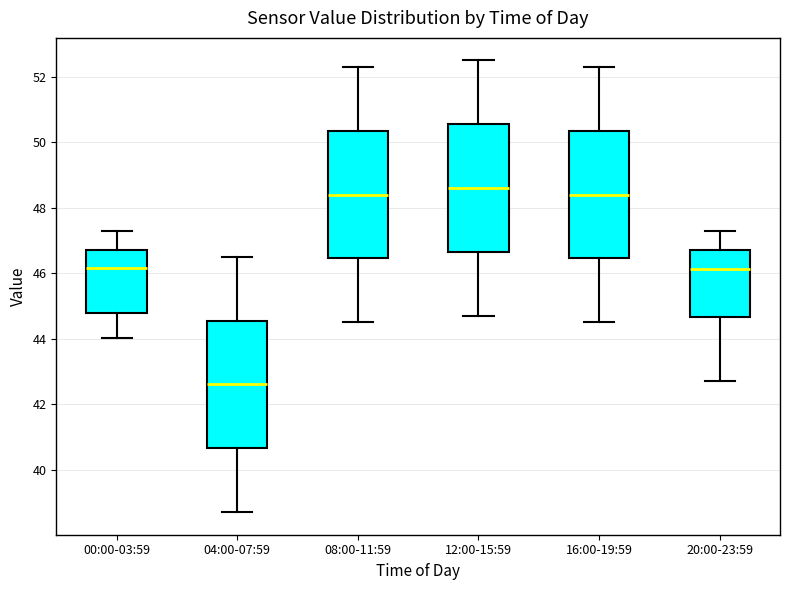

Reading left to right, read every box against the y-axis: the position of its median line, the range the box covers, and the ends of its whiskers. The values are not printed on the chart, so give them approximately, as read against the axis.

00:00-03:59: median 46.2, box 44.8 to 46.8, whiskers 44.0 to 47.2
04:00-07:59: median 42.6, box 40.6 to 44.6, whiskers 38.8 to 46.6
08:00-11:59: median 48.4, box 46.4 to 50.4, whiskers 44.6 to 52.4
12:00-15:59: median 48.6, box 46.6 to 50.6, whiskers 44.8 to 52.6
16:00-19:59: median 48.4, box 46.4 to 50.4, whiskers 44.6 to 52.4
20:00-23:59: median 46.2, box 44.6 to 46.8, whiskers 42.8 to 47.2